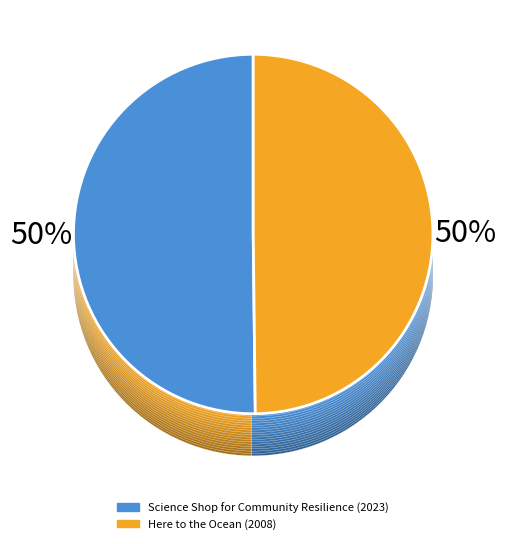

Is there any slice that represents more than half of the pie?

Yes